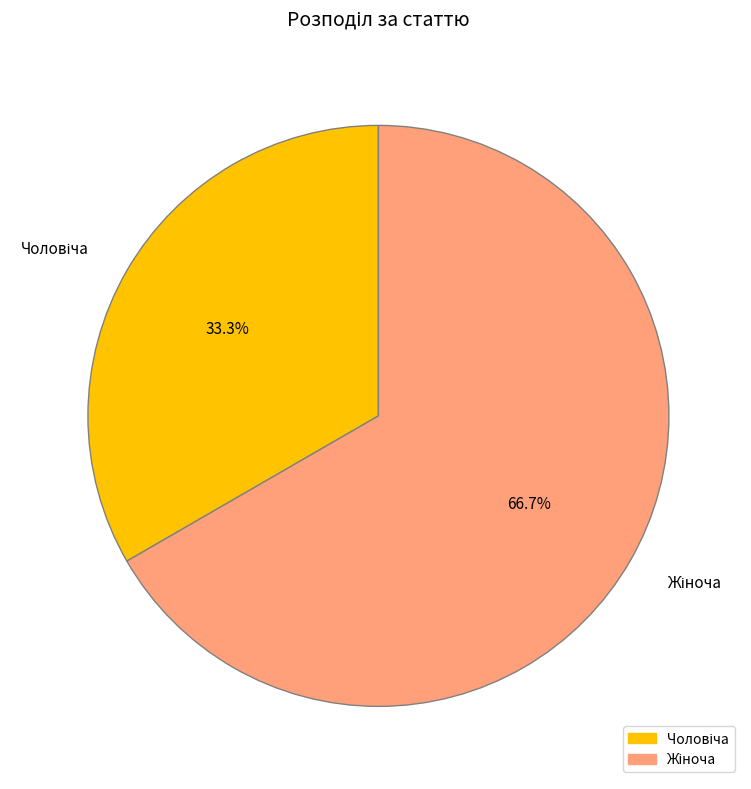

Does any single category account for the majority?

Yes